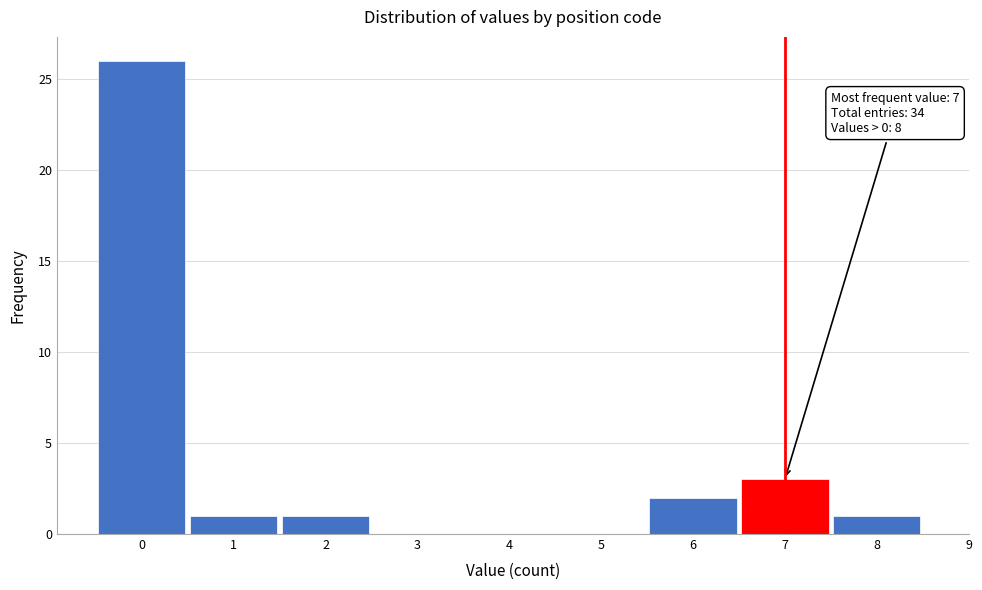

Which range on the x-axis has the tallest bar?

-0.5 to 0.5